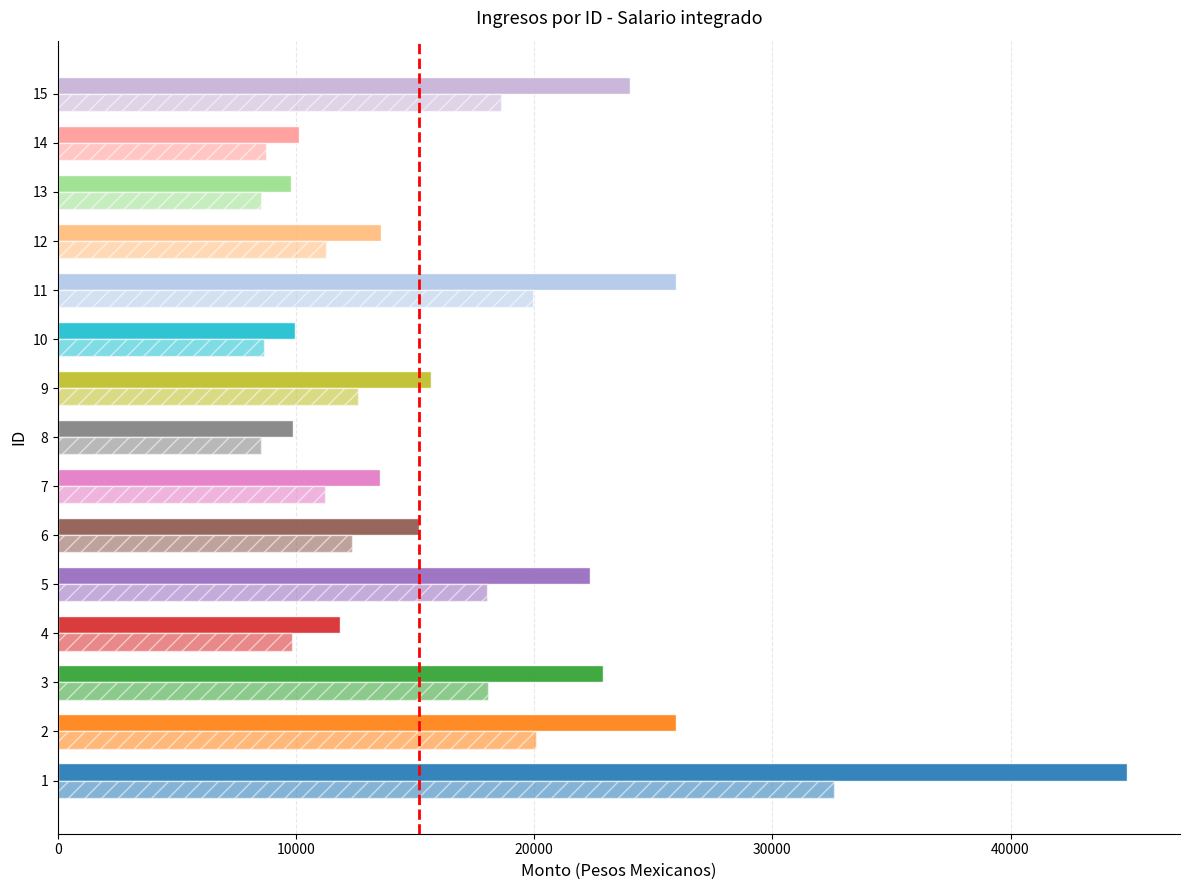

Which series has the largest total across all categories?

Monto bruto